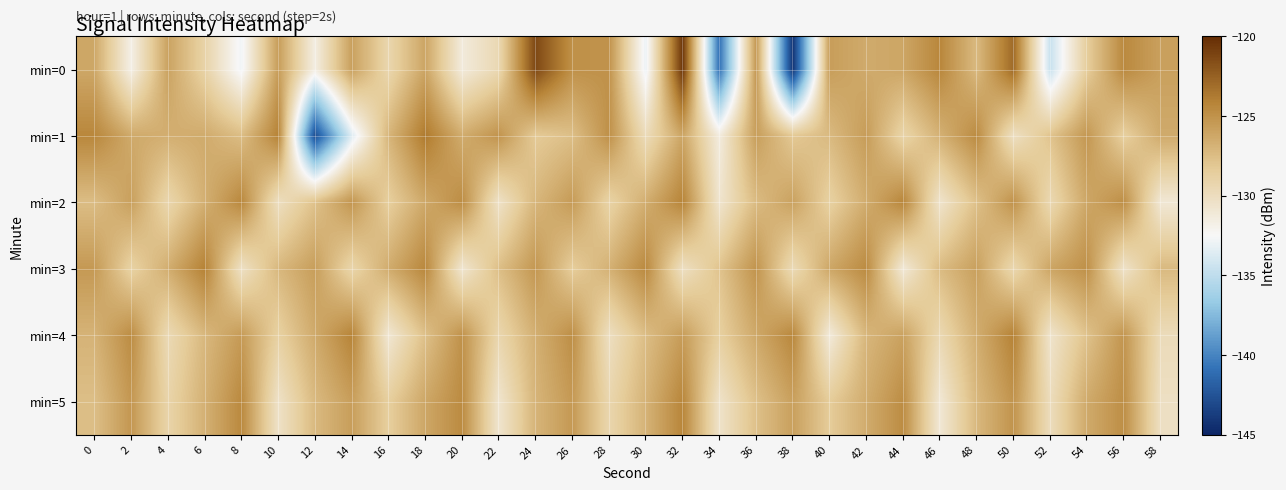

Which label corresponds to the smallest value in the chart?

38